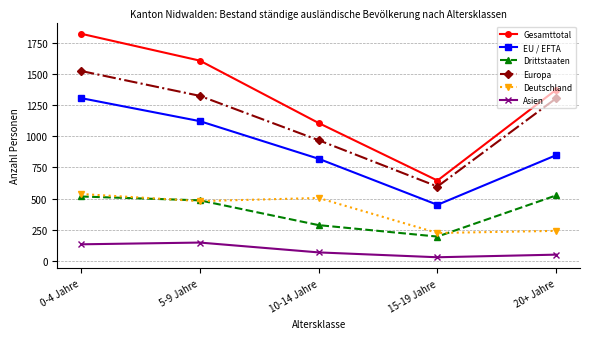

What is the total value across all series at 0-4 Jahre?

5843